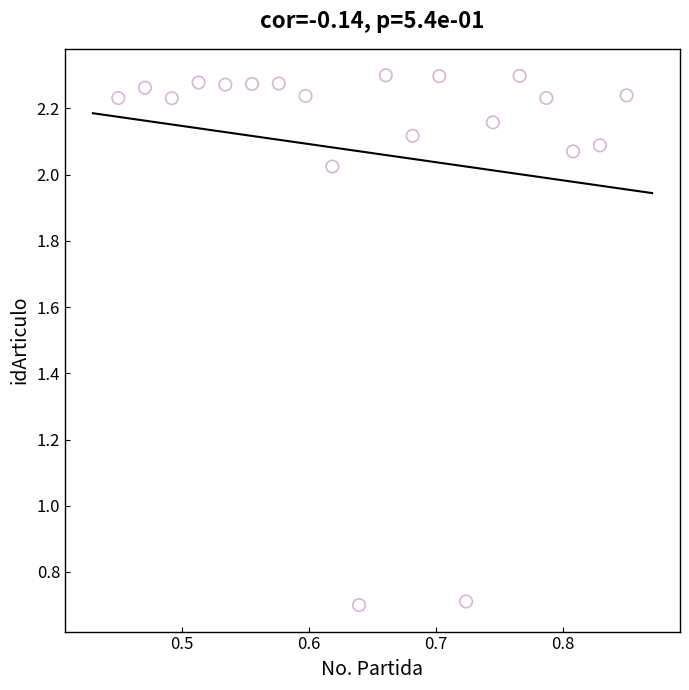

What is the range of X values (max minus min)?

0.4